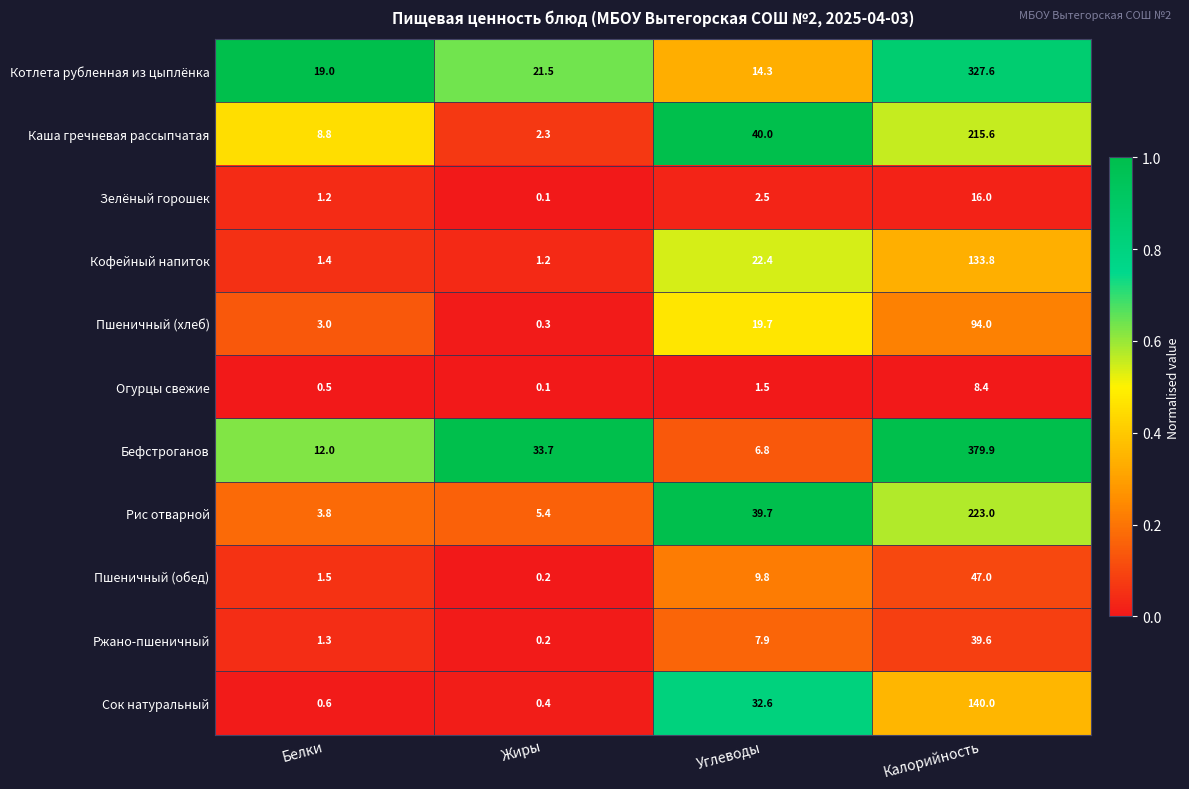

What is the difference between the maximum and minimum values in the Сок натуральный series?

139.6